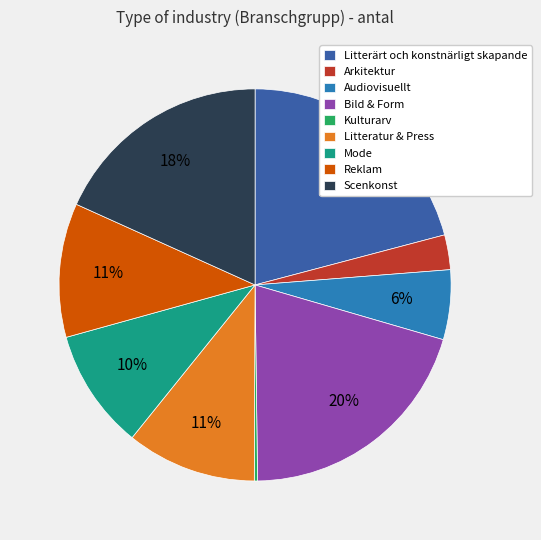

Is there any slice that represents more than half of the pie?

No